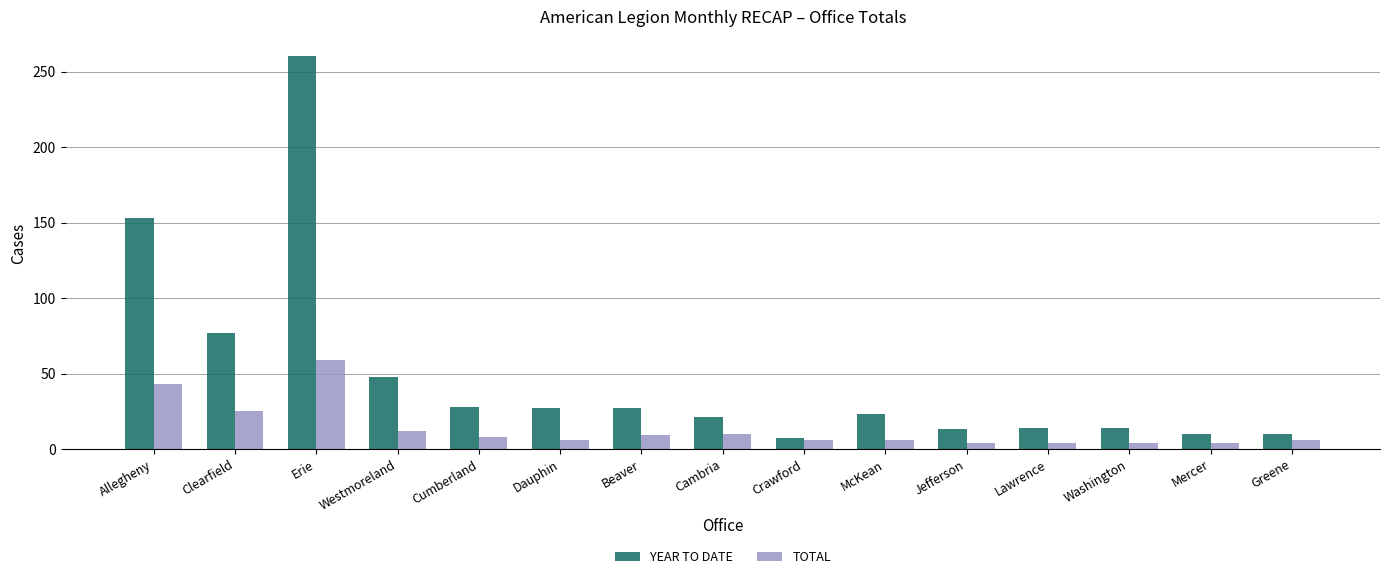

Are the bars horizontal?

No